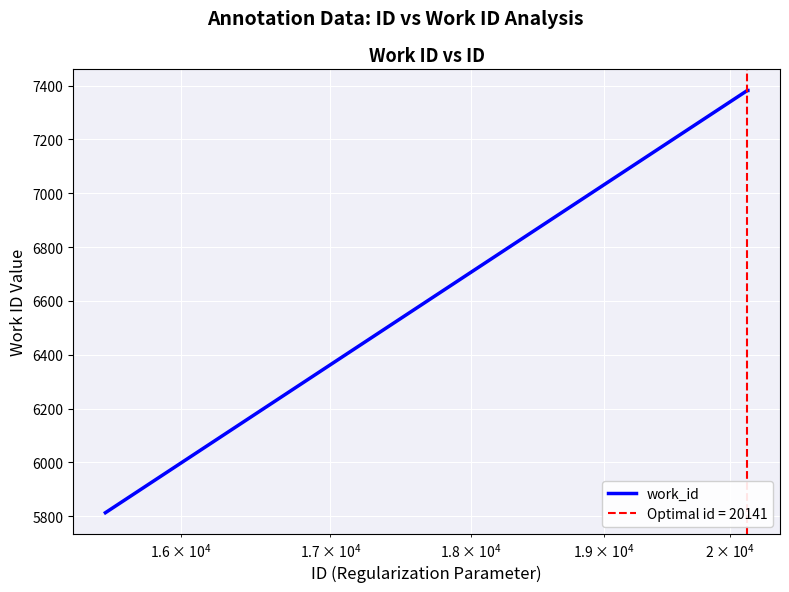

Reading right to left, list all the values displayed in this chart.

7382	7382	5813